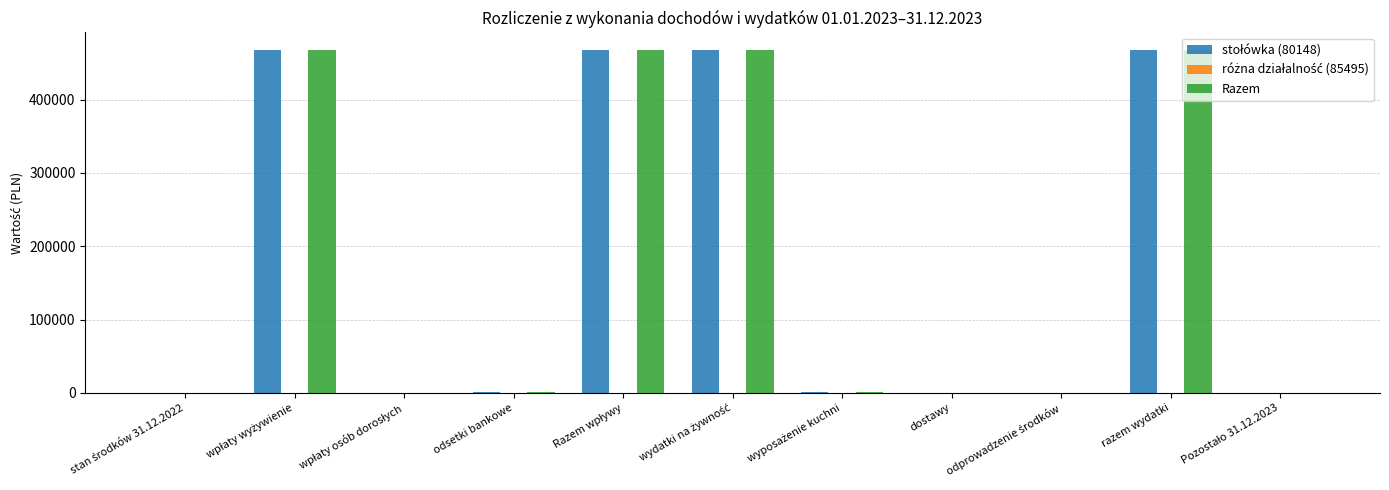

How many groups of bars are there?

11